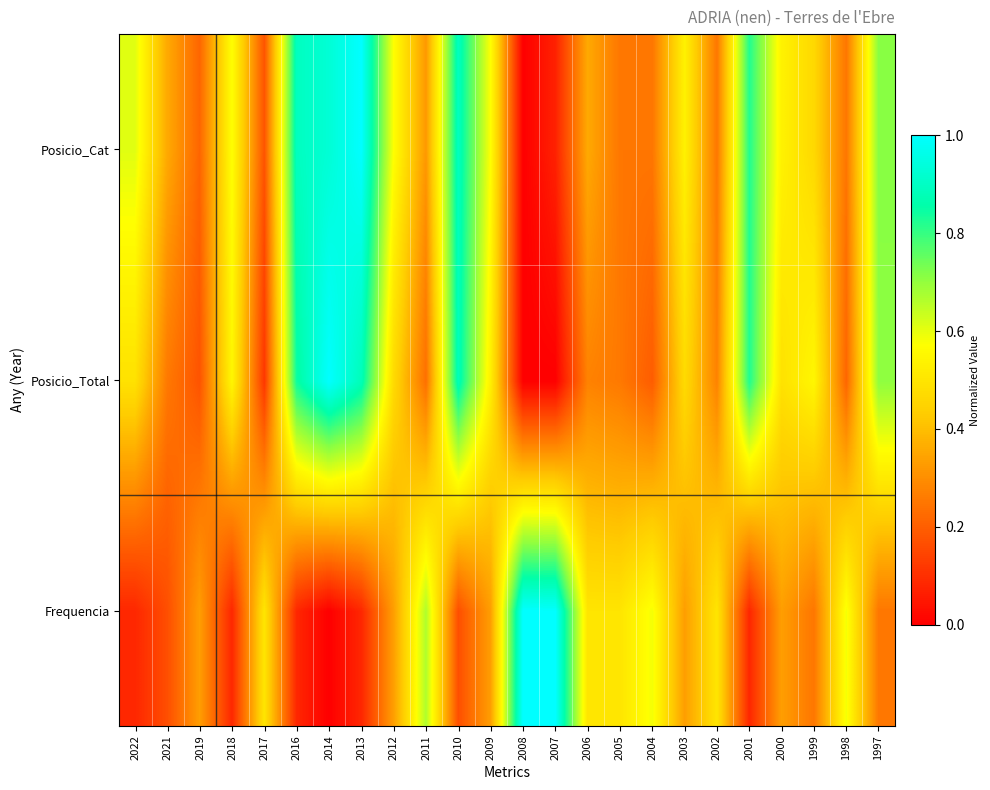

List the series in order of their overall mean, lowest first.

Frequencia, Posicio_Total, Posicio_Cat